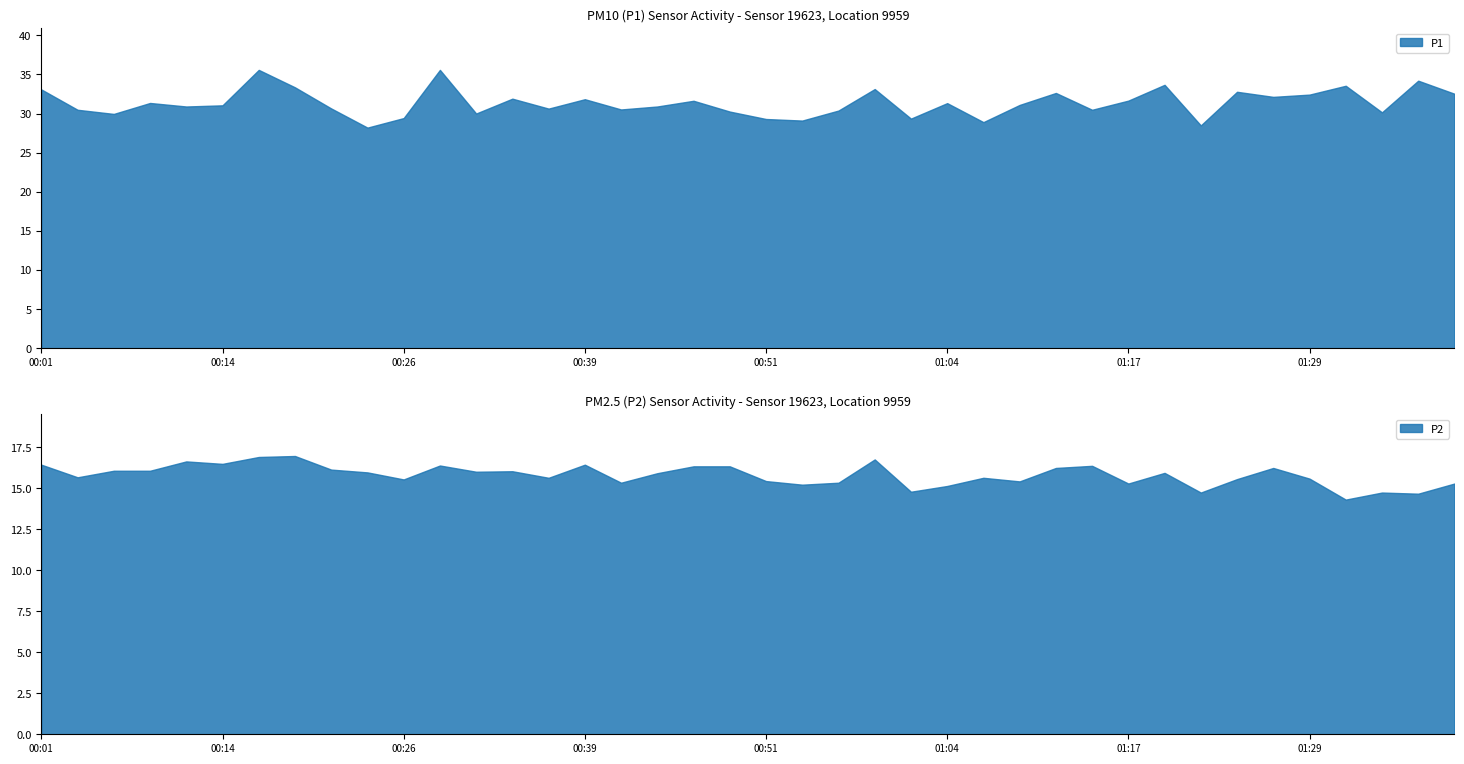

The P1 series shows 49.0 at 00:06. True or false?

False